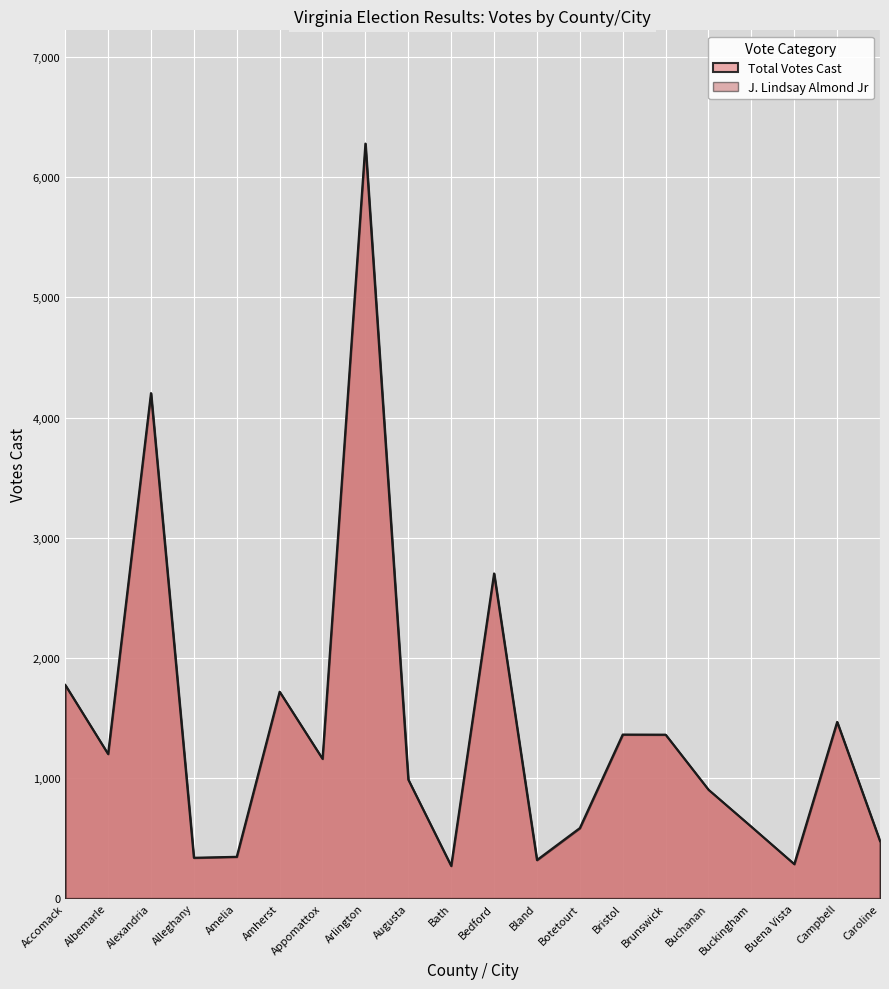

What is the difference between the maximum and minimum values?

6009